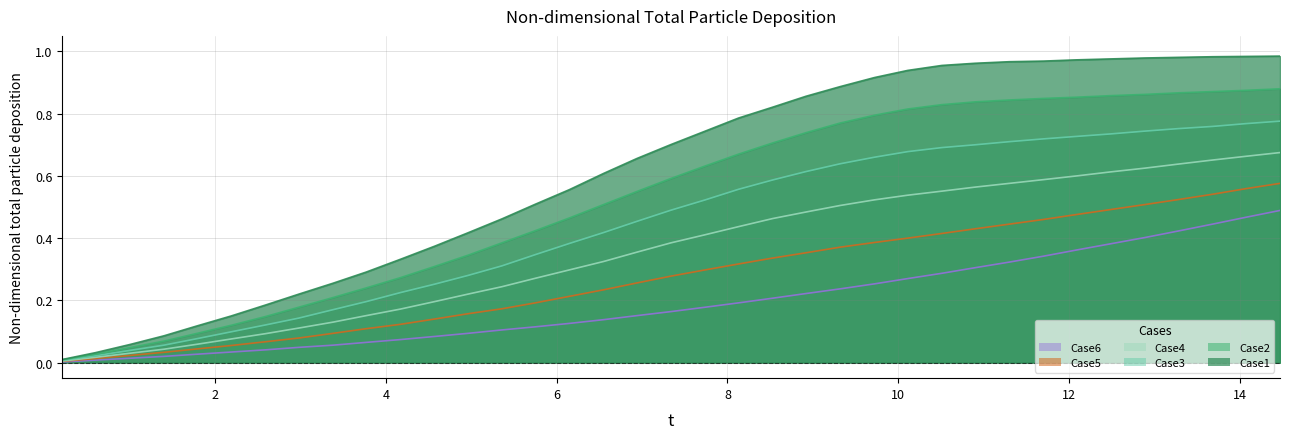

True or false: Case4 and Case3 intersect in this chart.

False